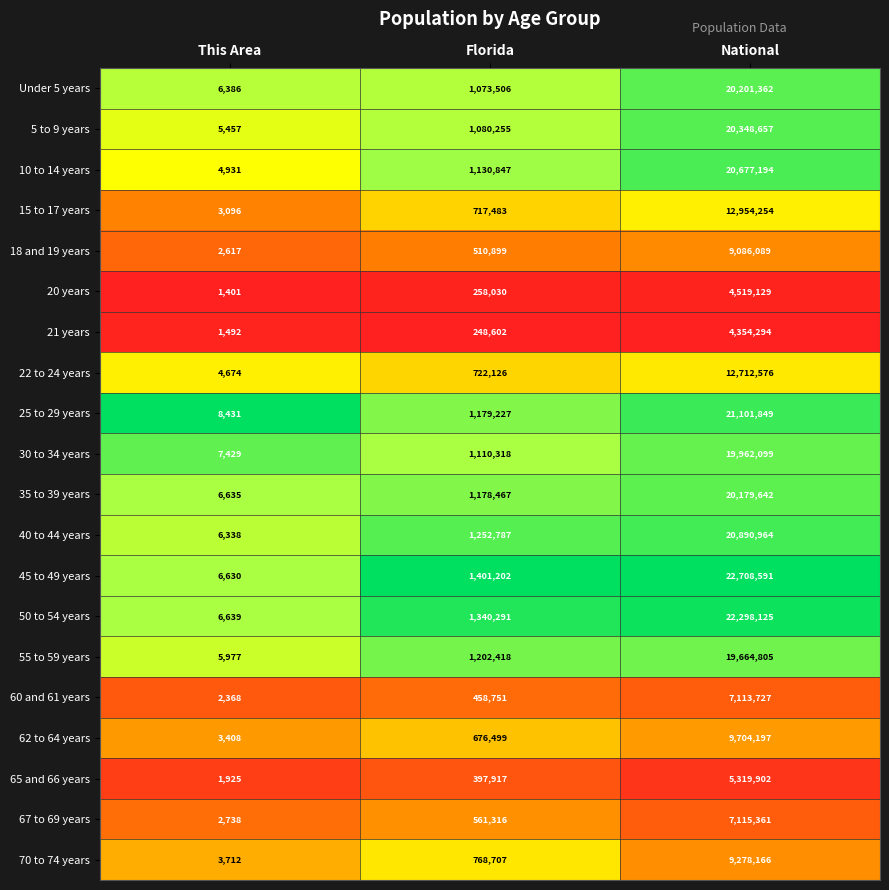

What is the difference between the 10 to 14 years values at National and This Area?

20672263